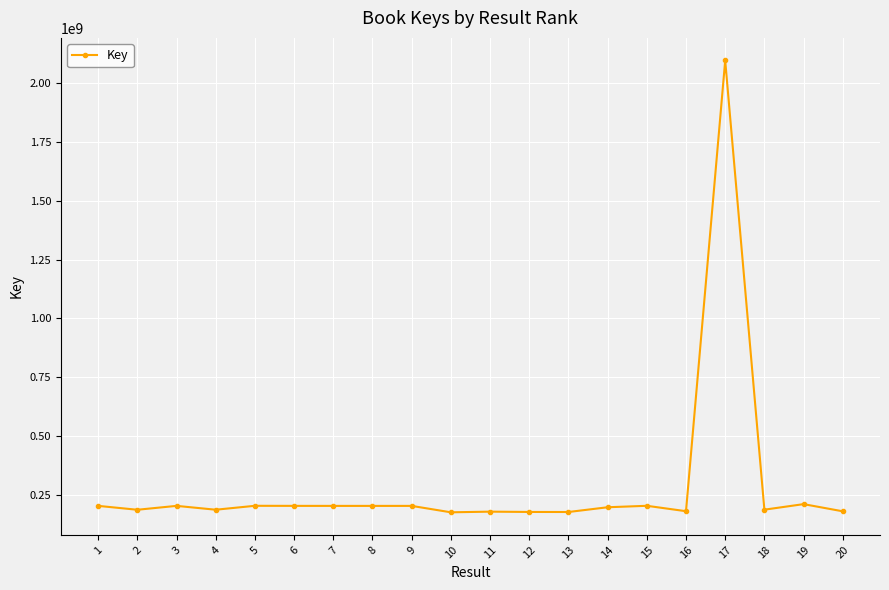

Does the chart display data point markers on the line(s)?

Yes